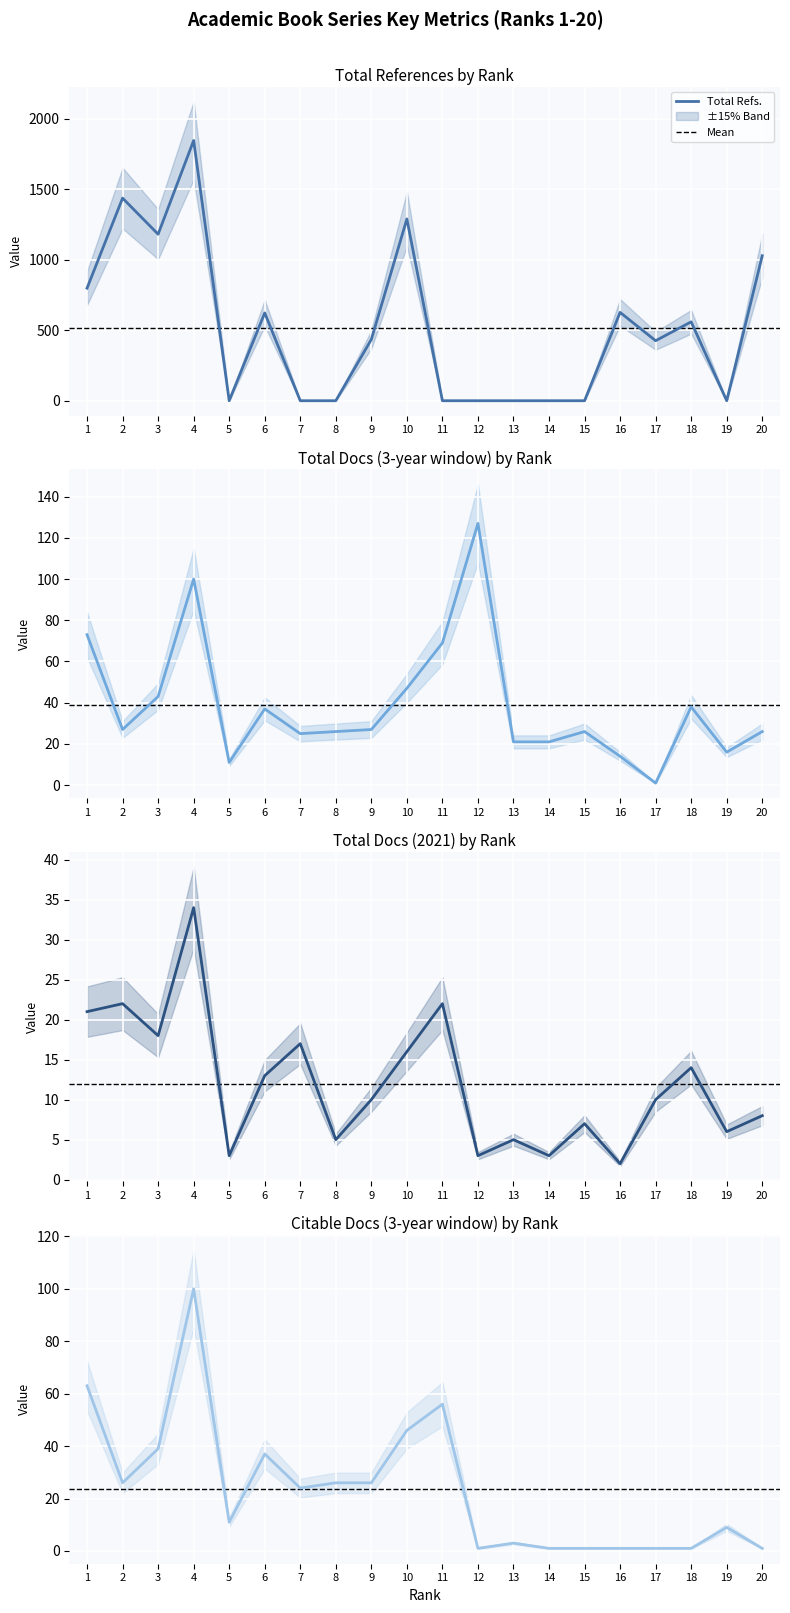

Reading left to right, extract all data points from this chart.

Total Refs.: 799	1438	1182	1847	0	623	0	0	435	1290	0	0	0	0	0	627	426	560	0	1029
Total Docs. (3years): 73	27	43	100	11	37	25	26	27	47	69	127	21	21	26	14	1	38	16	26
Total Docs. (2021): 21	22	18	34	3	13	17	5	10	16	22	3	5	3	7	2	10	14	6	8
Citable Docs. (3years): 63	26	39	100	11	37	24	26	26	46	56	1	3	1	1	1	1	1	9	1